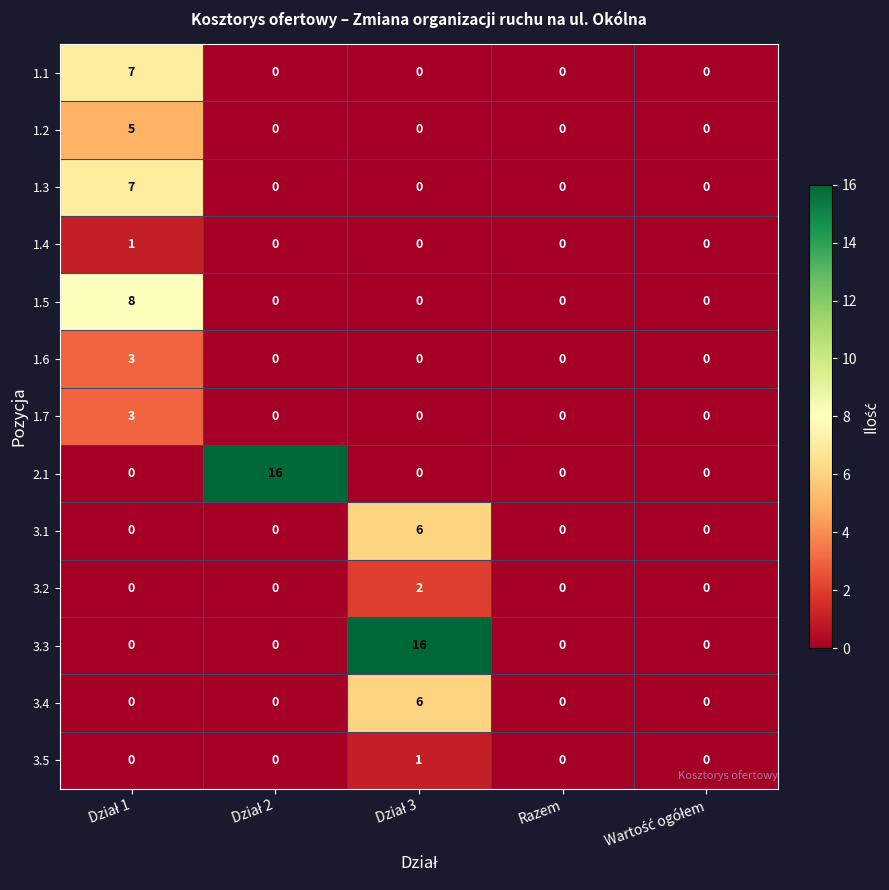

Is it true that 3.1 equals -3 at Razem?

False